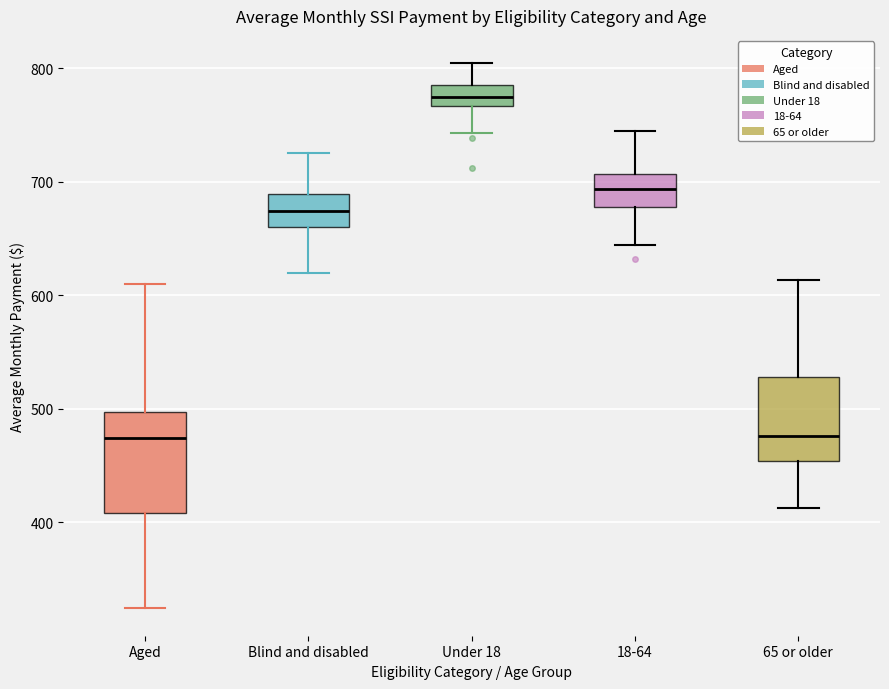

Where does the upper whisker of the box for Aged end on the y-axis? The values are not printed on the chart, so give them approximately, as read against the axis.

610